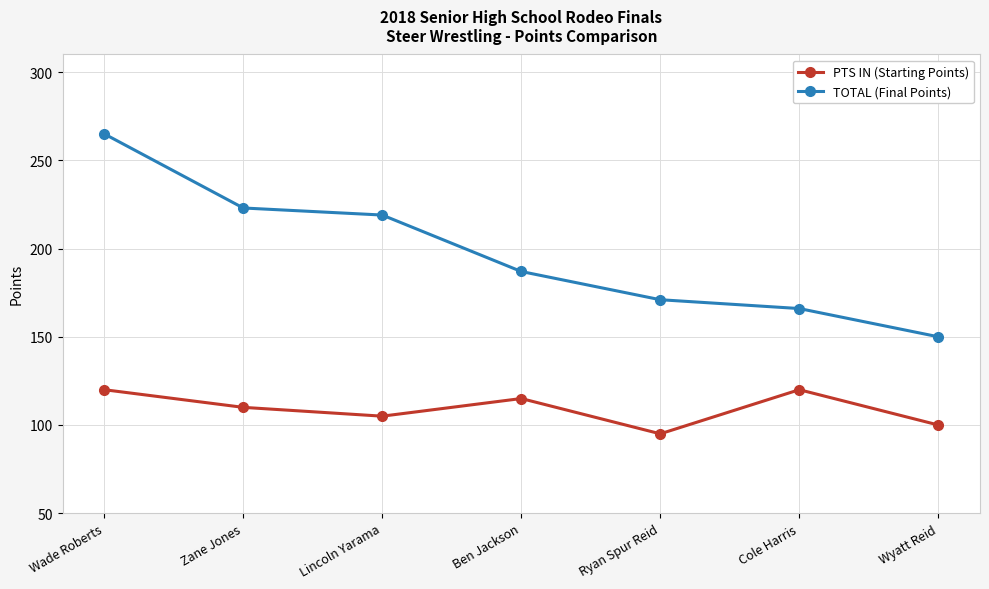

Reading left to right, what are all the values shown in this chart?

PTS IN (Starting Points): Wade Roberts=120	Zane Jones=110	Lincoln Yarama=105	Ben Jackson=115	Ryan Spur Reid=95	Cole Harris=120	Wyatt Reid=100
TOTAL (Final Points): Wade Roberts=265	Zane Jones=223	Lincoln Yarama=219	Ben Jackson=187	Ryan Spur Reid=171	Cole Harris=166	Wyatt Reid=150